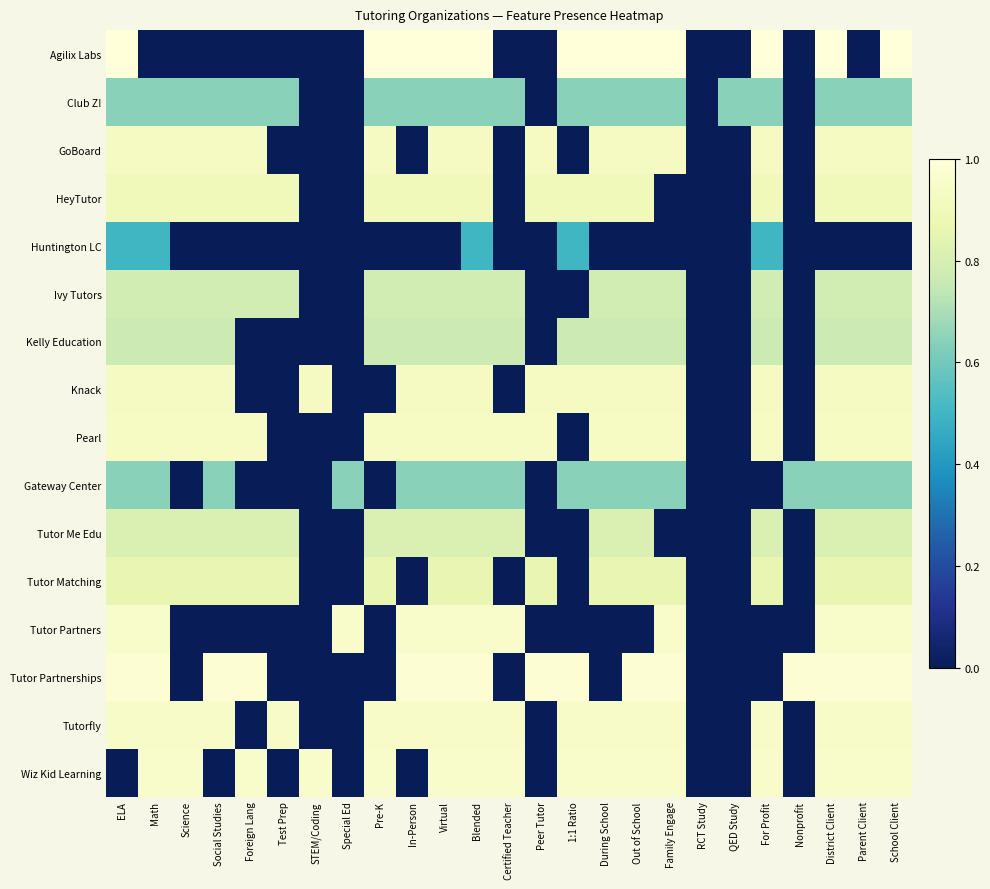

At how many categories does at least one series exceed 0?

24